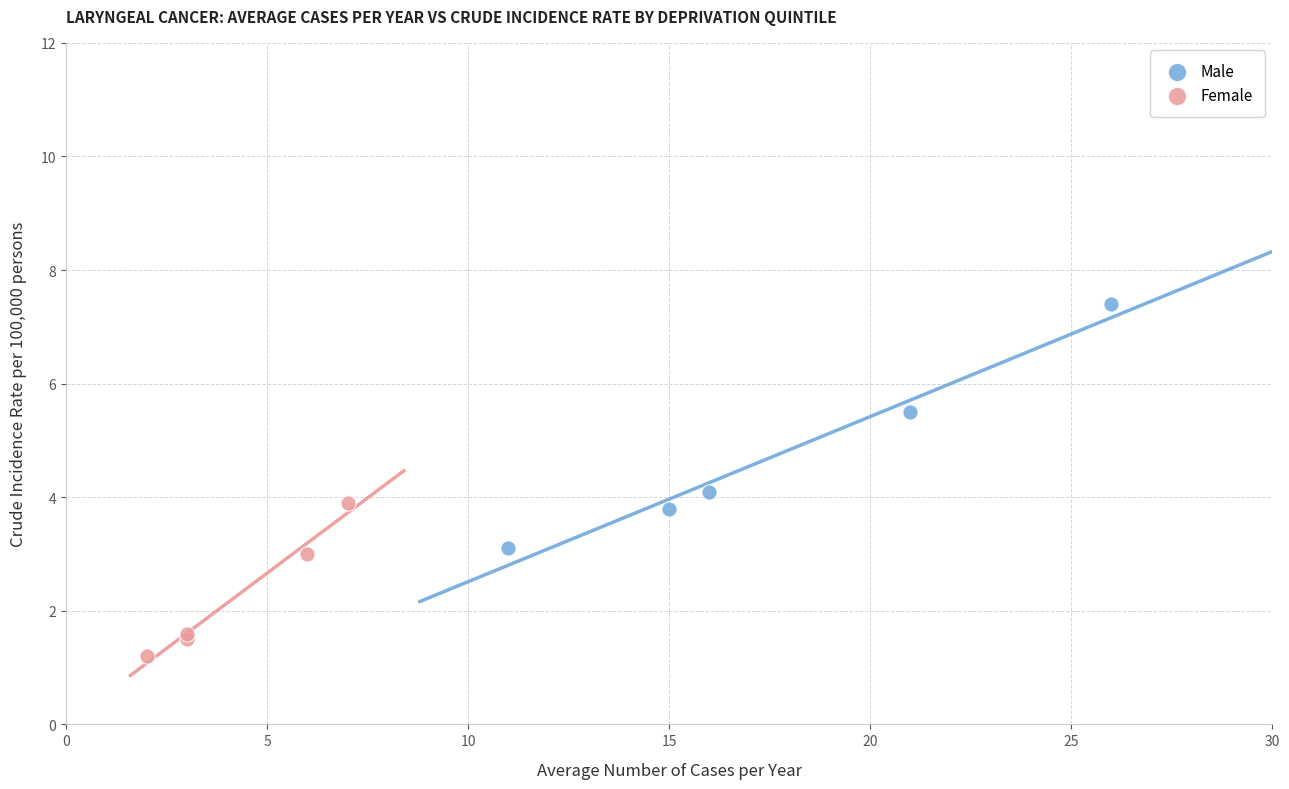

Which series reaches the minimum Y coordinate?

Female